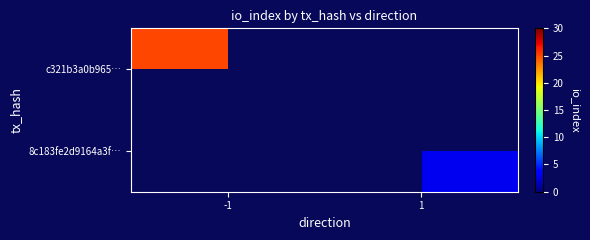

Rank the categories by c321b3a0b965… value from highest to lowest.

-1, 1